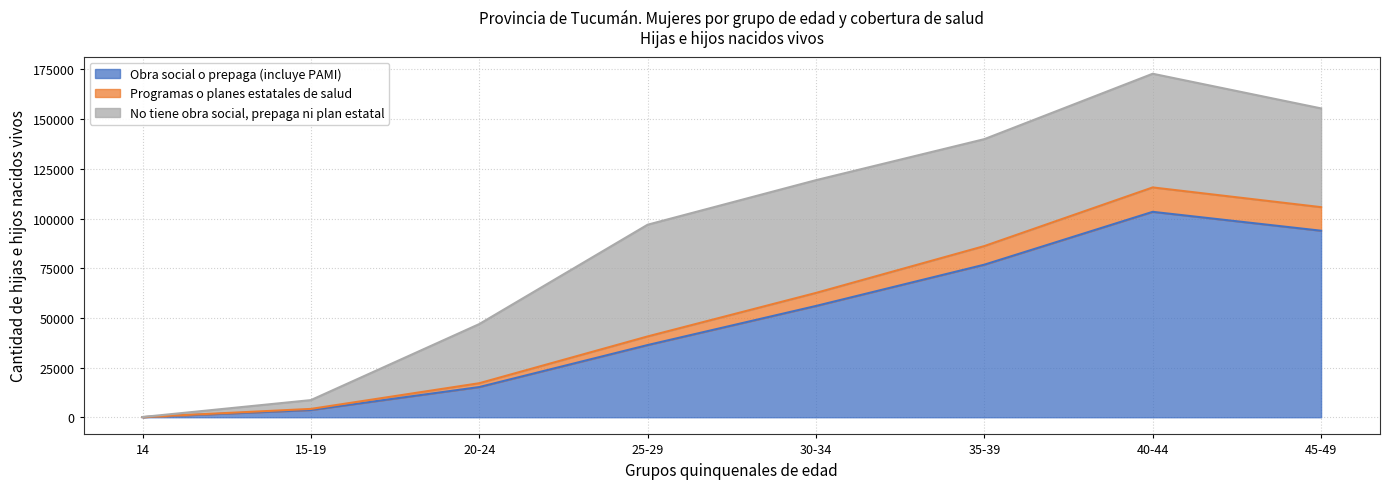

In Obra social o prepaga (incluye PAMI), how many points are higher than both neighbors (excluding endpoints)?

1